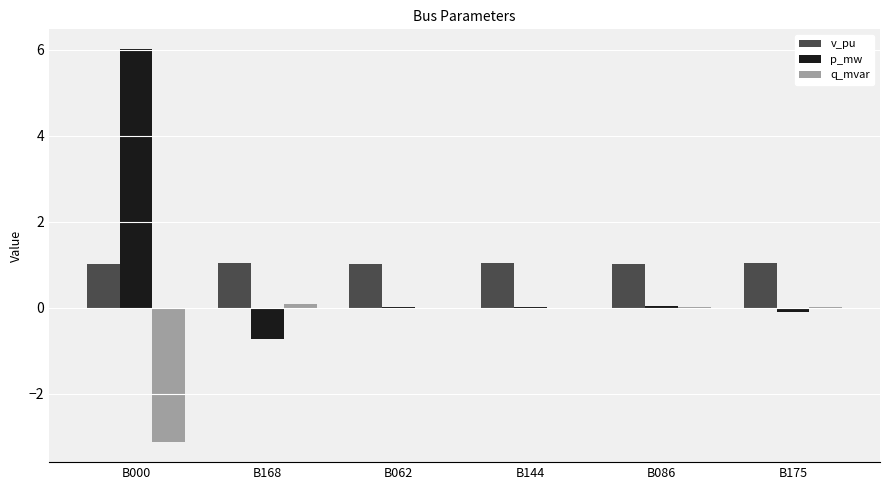

The value of p_mw at B086 is 0.0. True or false?

True